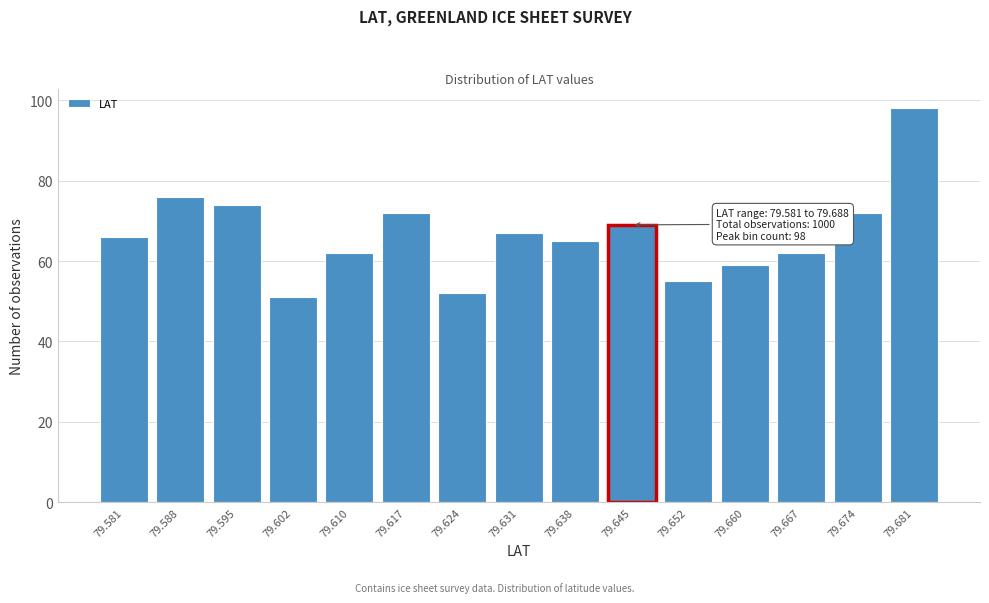

Reading left to right, list all the values displayed in this chart.

79.581=66	79.588=76	79.595=74	79.602=51	79.610=62	79.617=72	79.624=52	79.631=67	79.638=65	79.645=69	79.652=55	79.660=59	79.667=62	79.674=72	79.681=98